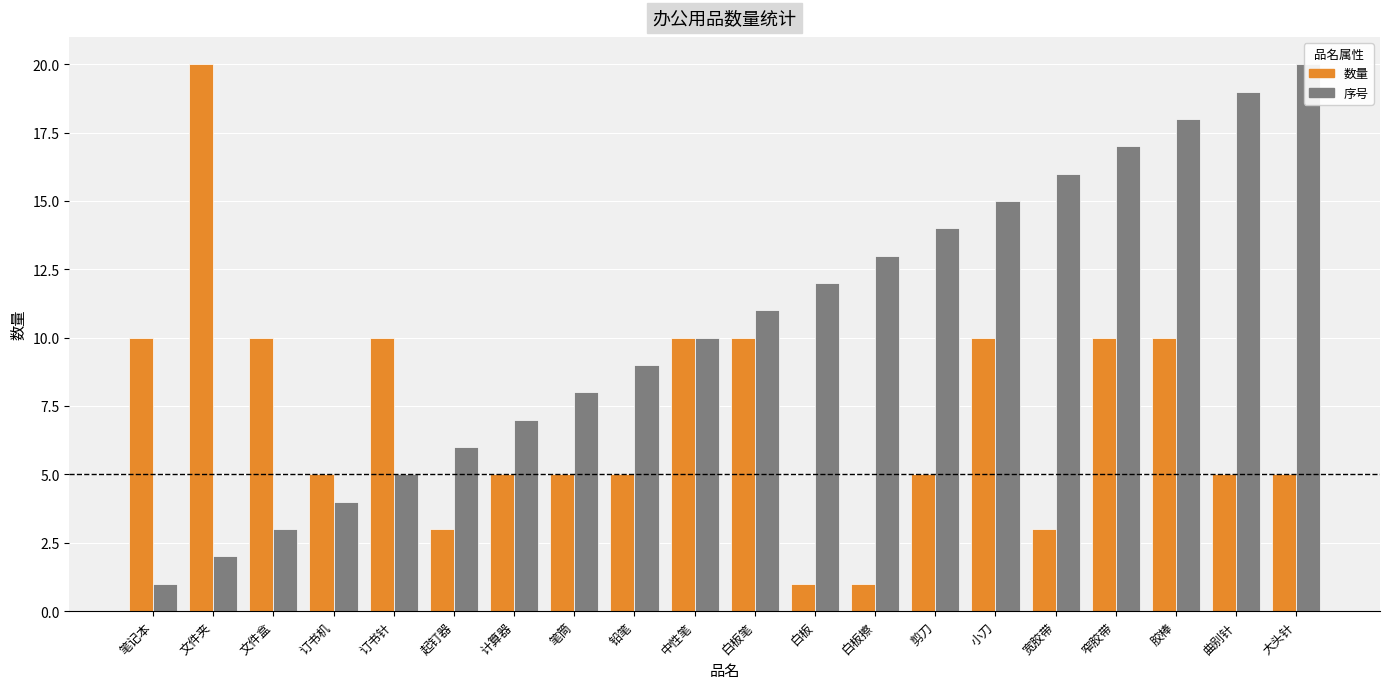

How many bars are there in total?

40